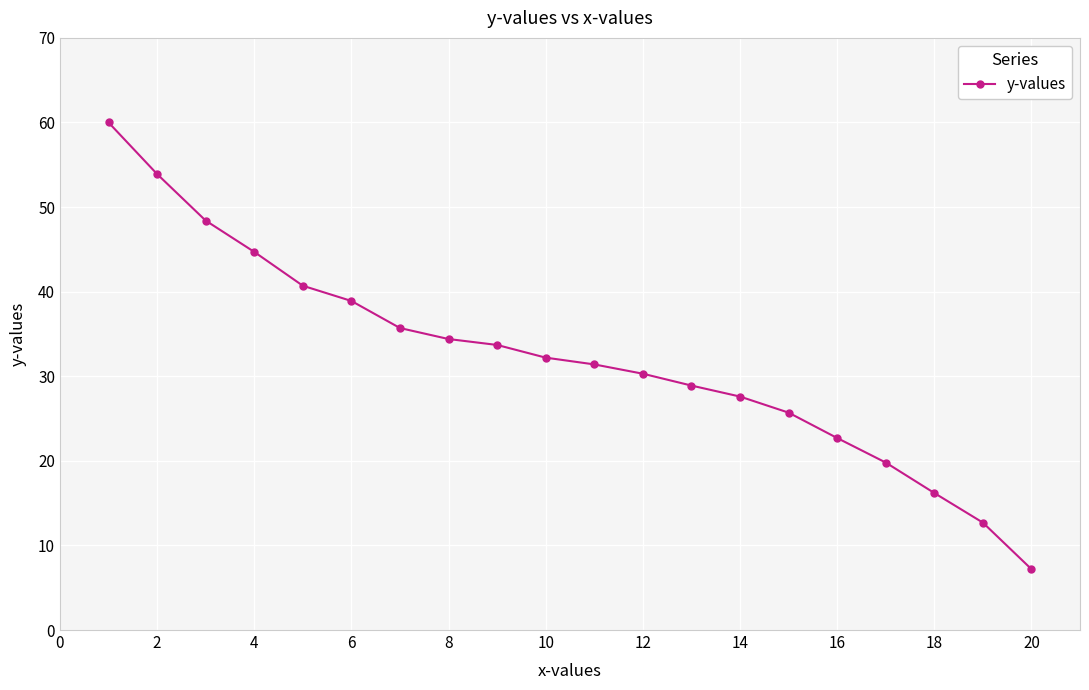

What is the difference between the second highest and minimum values?

46.7